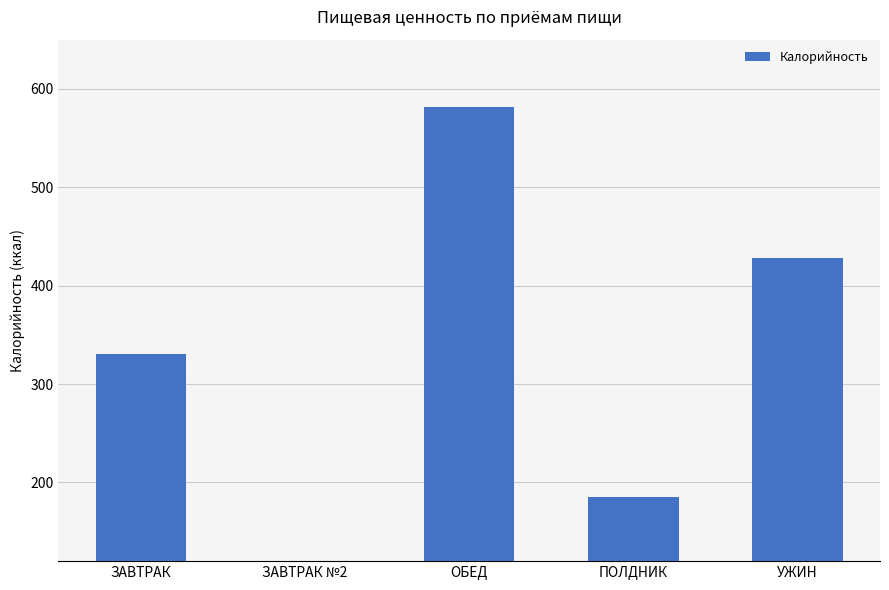

List the labels in order of value, smallest first.

ЗАВТРАК №2, ПОЛДНИК, ЗАВТРАК, УЖИН, ОБЕД